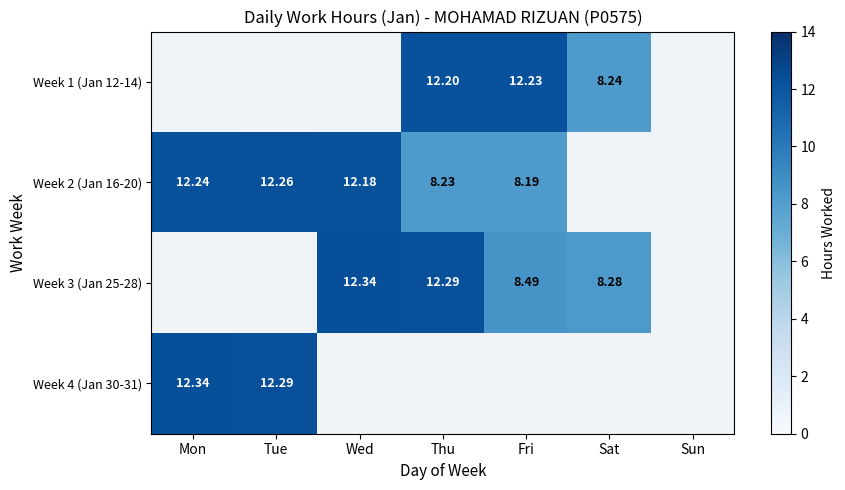

Is the value of Week 2 (Jan 16-20) at Mon greater than the value of Week 4 (Jan 30-31) at Mon?

No